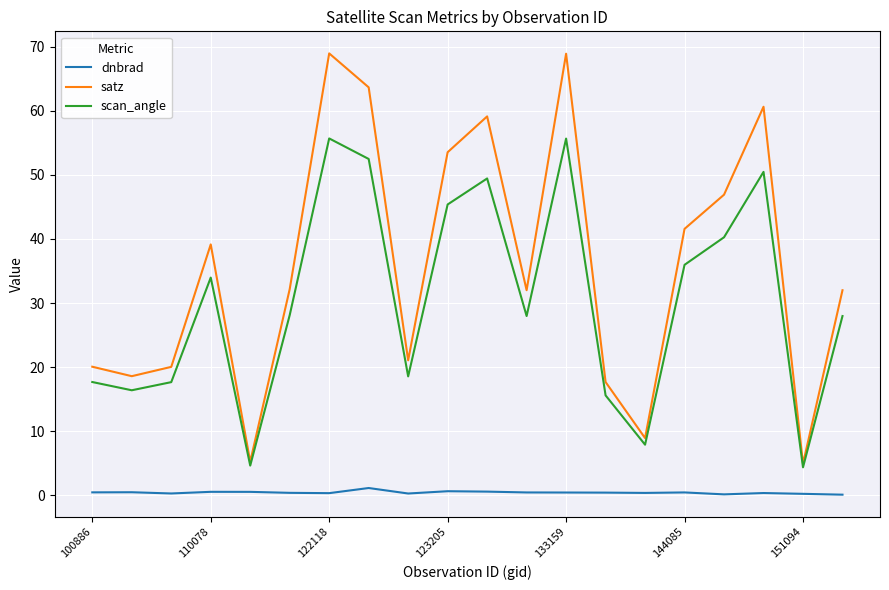

What are all the series names shown in the legend?

dnbrad, satz, scan_angle